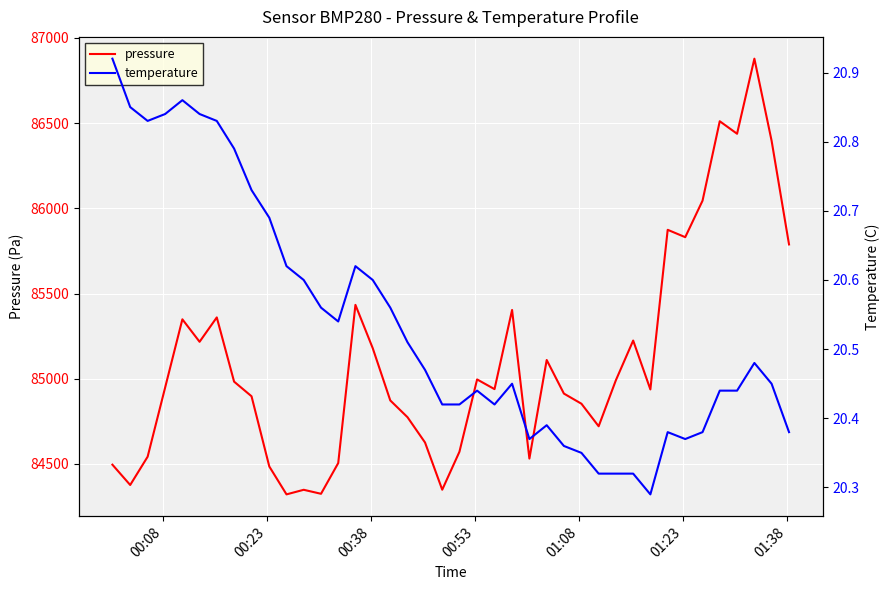

How many lines are shown in the chart?

2